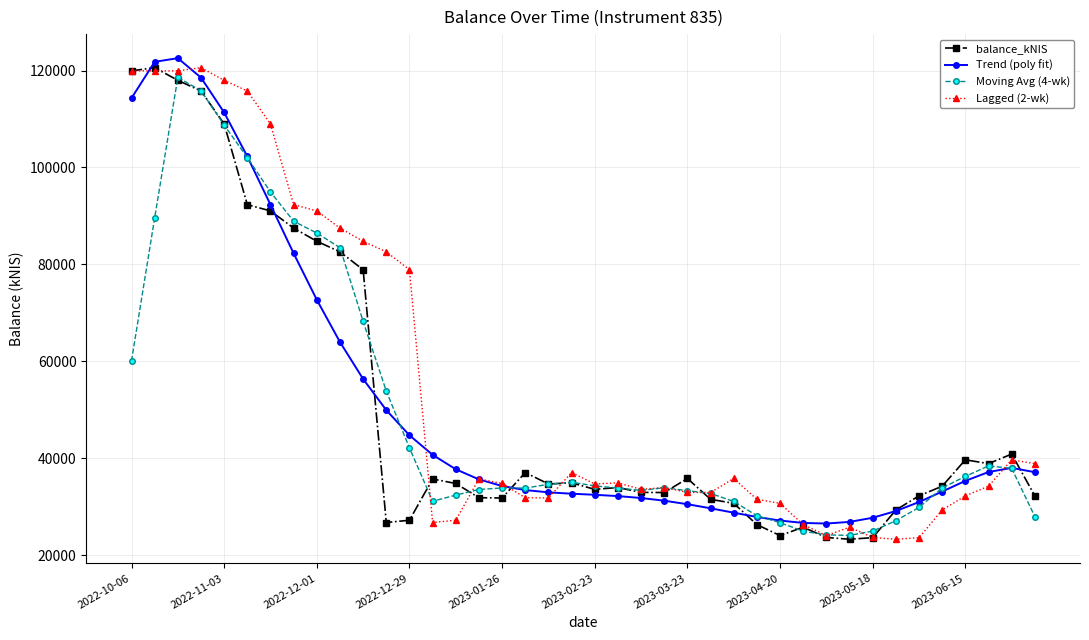

What is the greatest value displayed?

122543.6